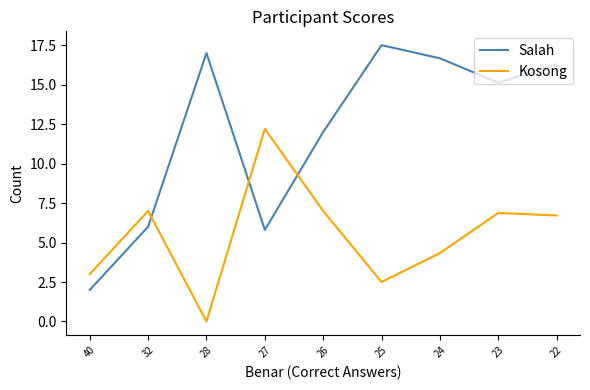

How many lines are shown in the chart?

2